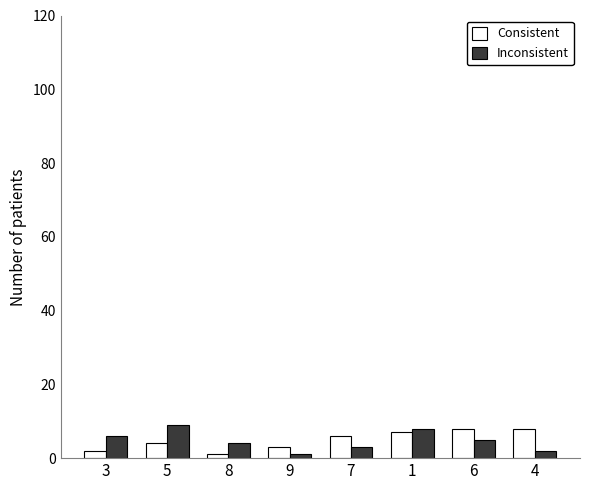

How many data points does each series have?

8